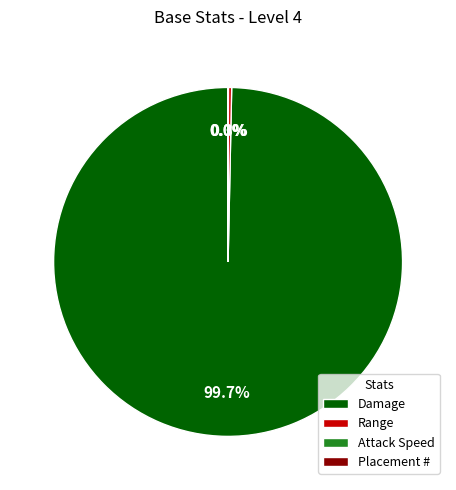

Does any single category account for the majority?

Yes